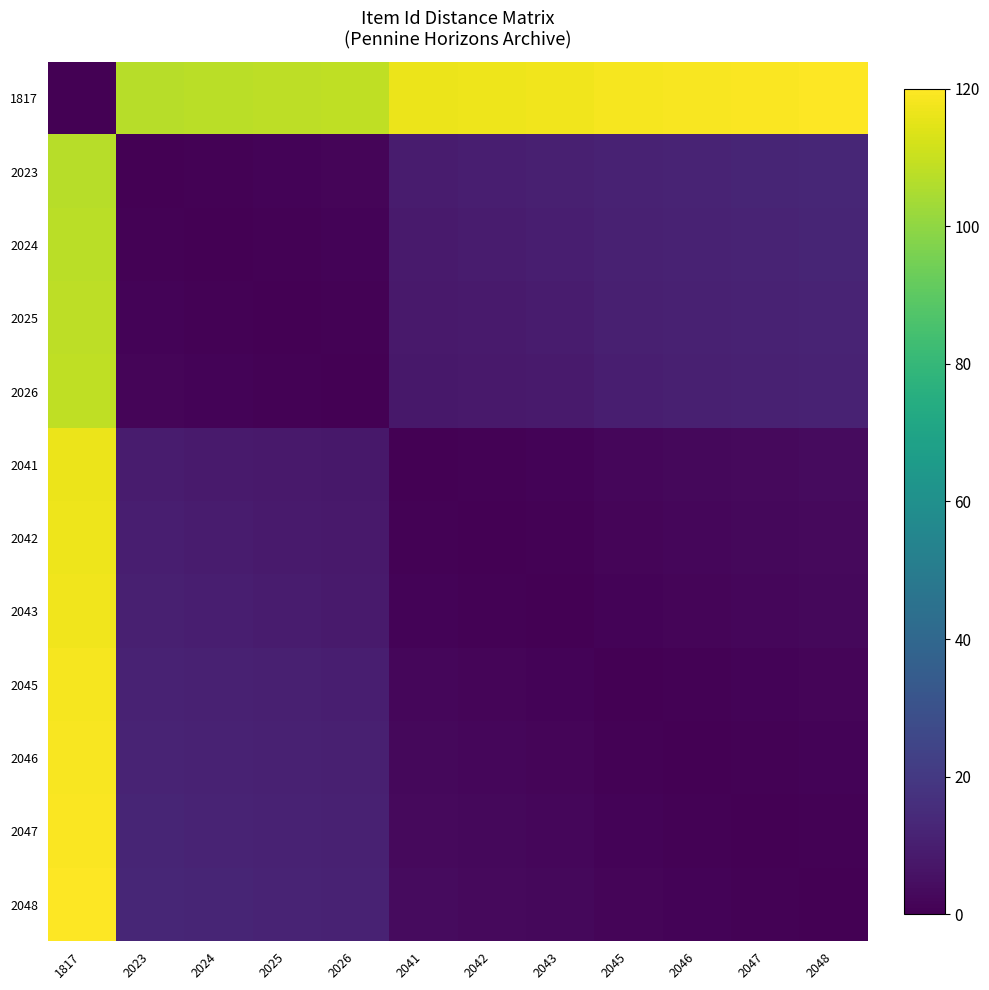

Which has a higher value, 2043 or 2047?

2047